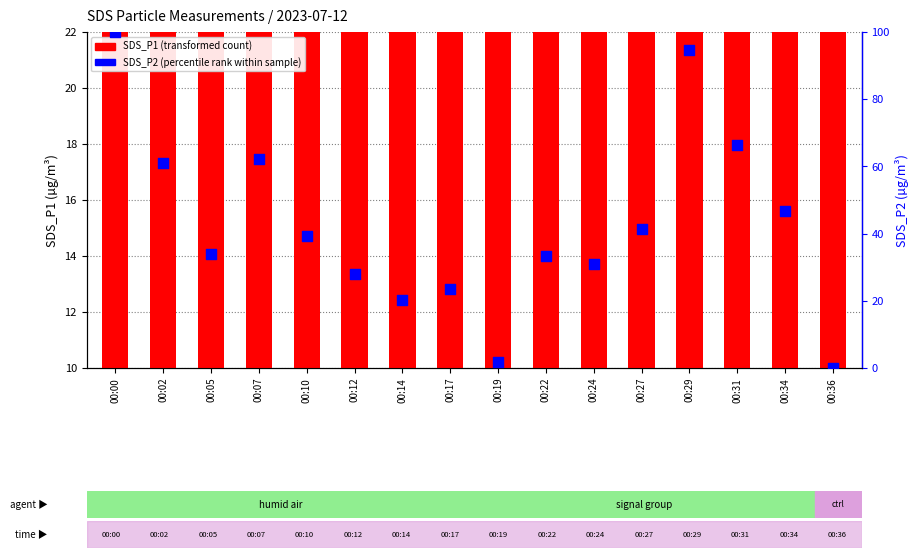

At which category is the sum across all series the highest?

00:00